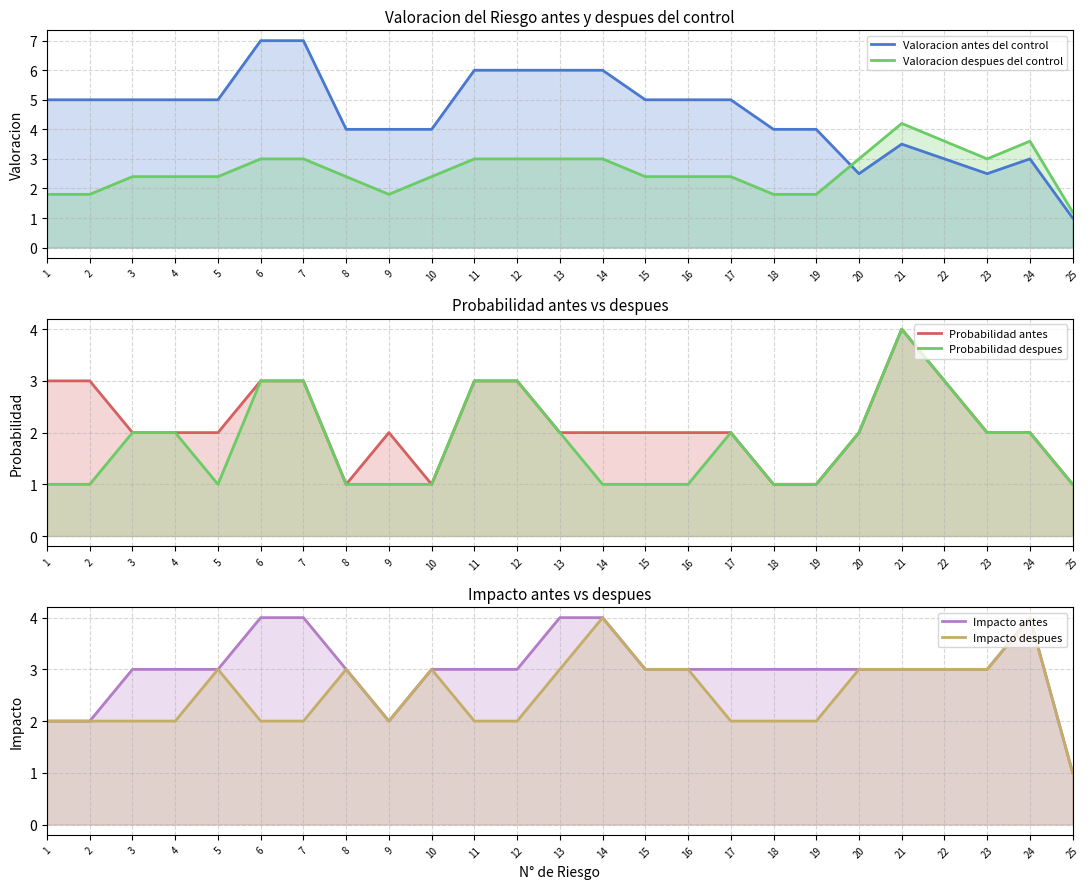

How many lines are shown in the chart?

6